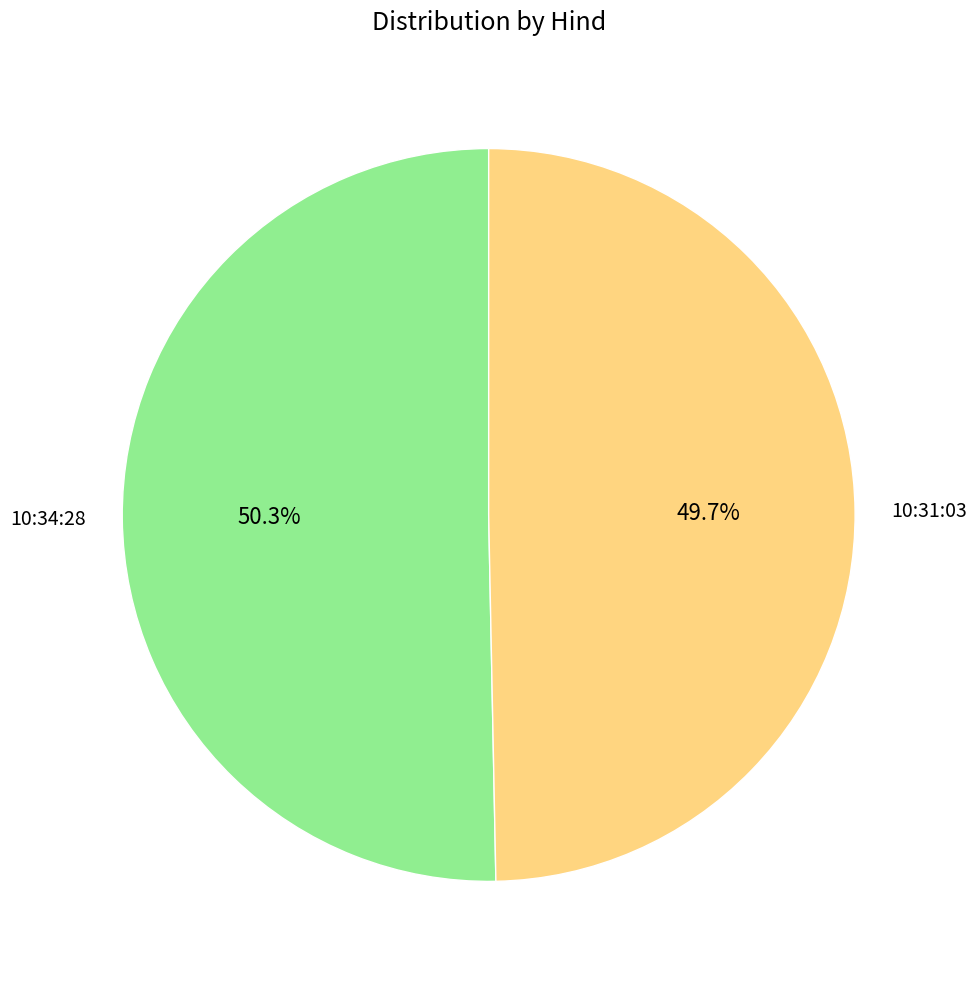

What is the majority slice?

10:34:28